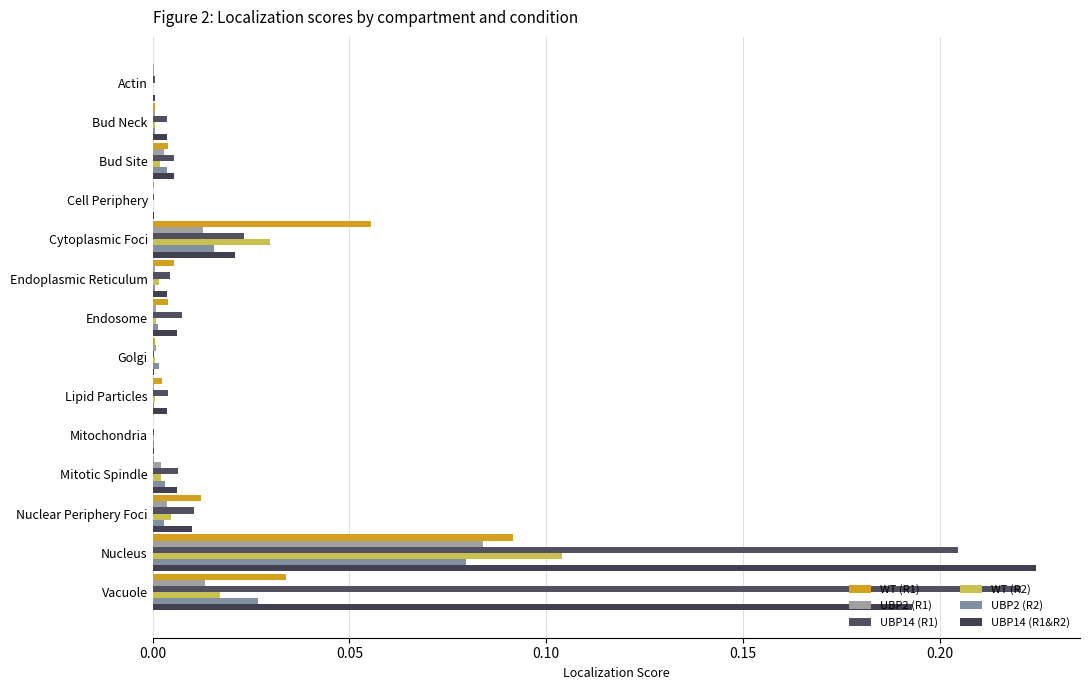

What position from the right is Nuclear Periphery Foci?

3